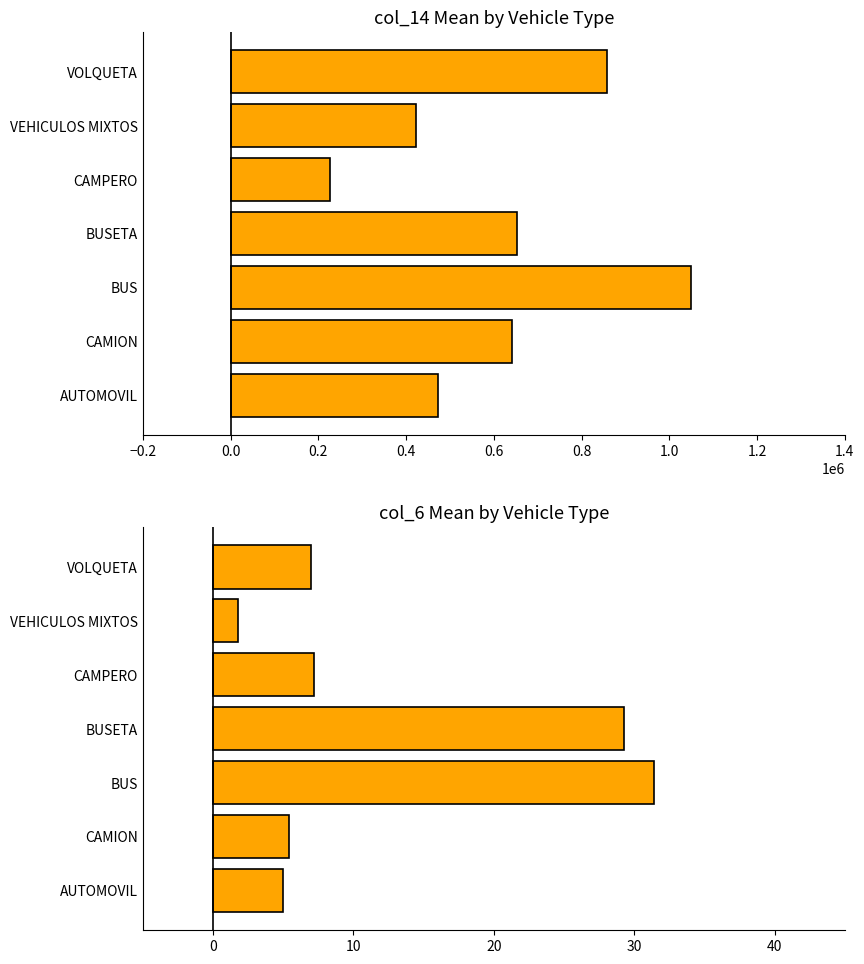

True or false: col_6 mean has a value of 1.8 at VEHICULOS MIXTOS.

True